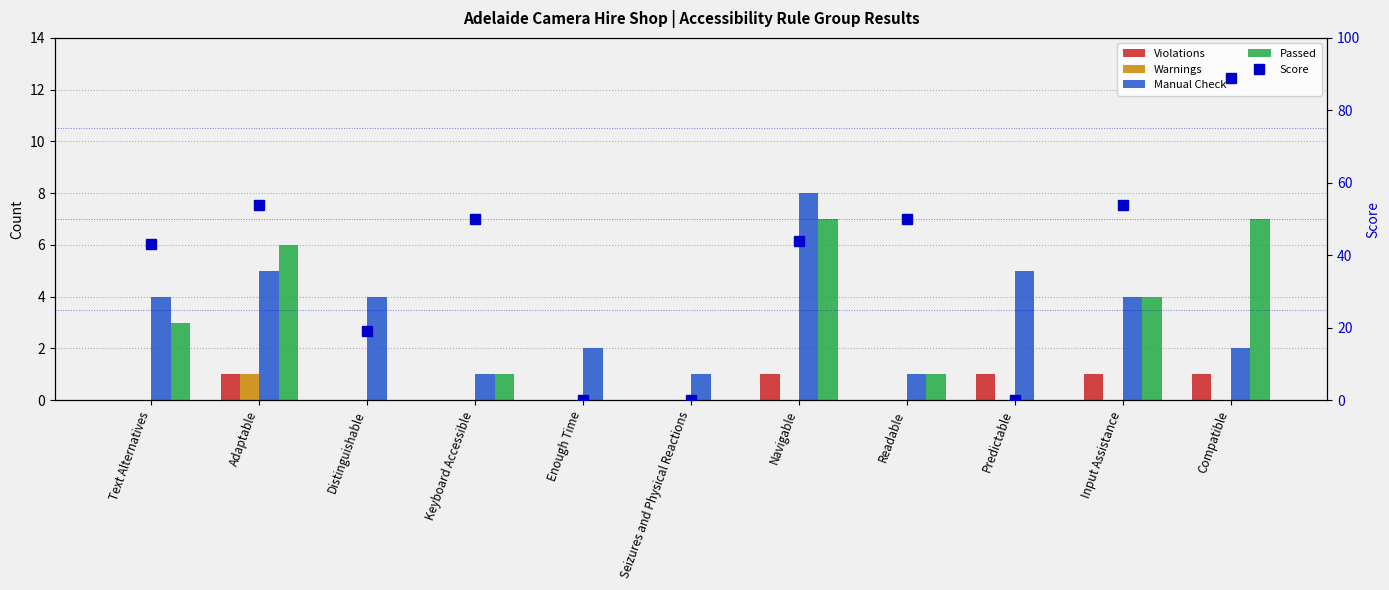

Is the value of Manual Check at Predictable greater than the value of Score at Enough Time?

Yes